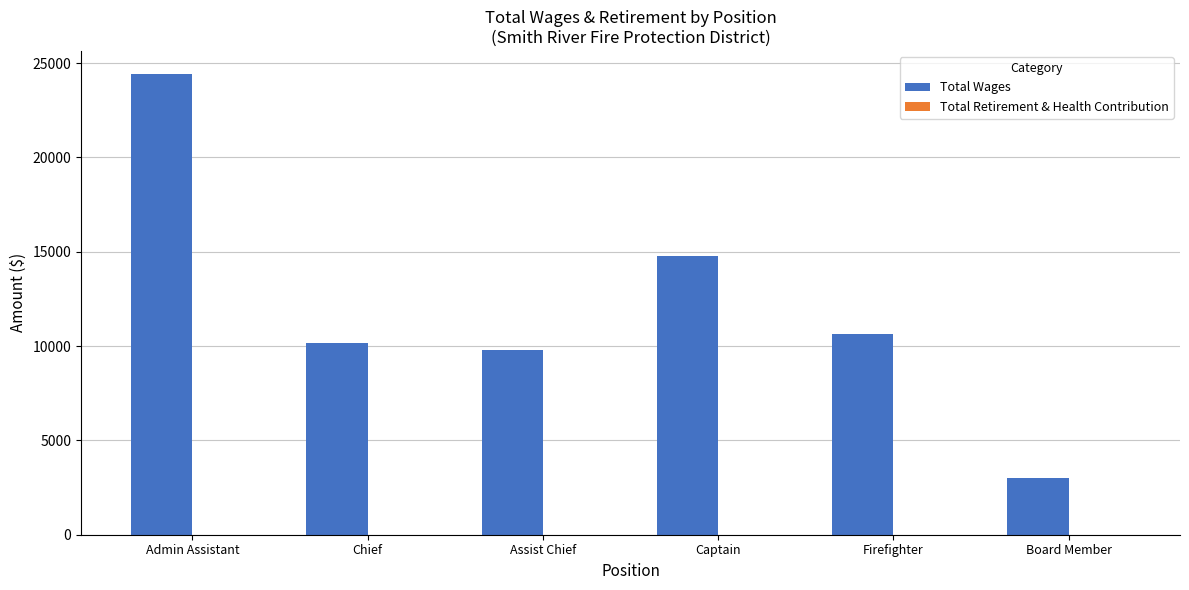

Where is the data nearest to the value 13708?

Captain